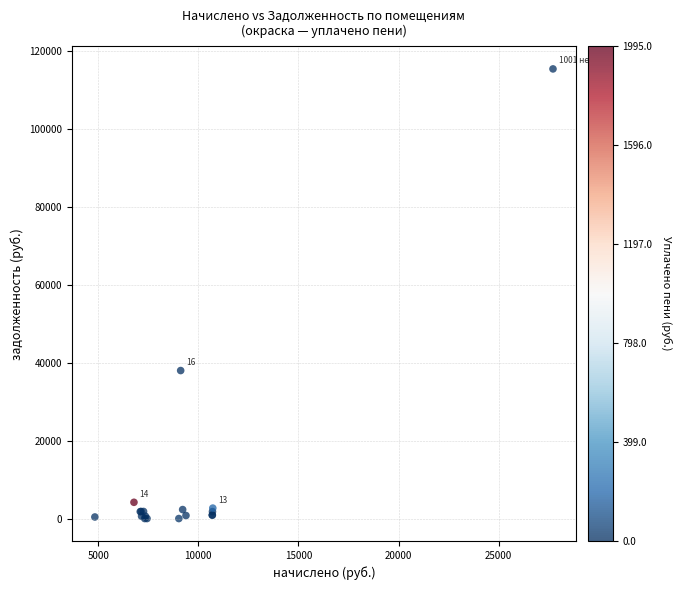

What Y value in the scatter plot is closest to 57747?

38015.8